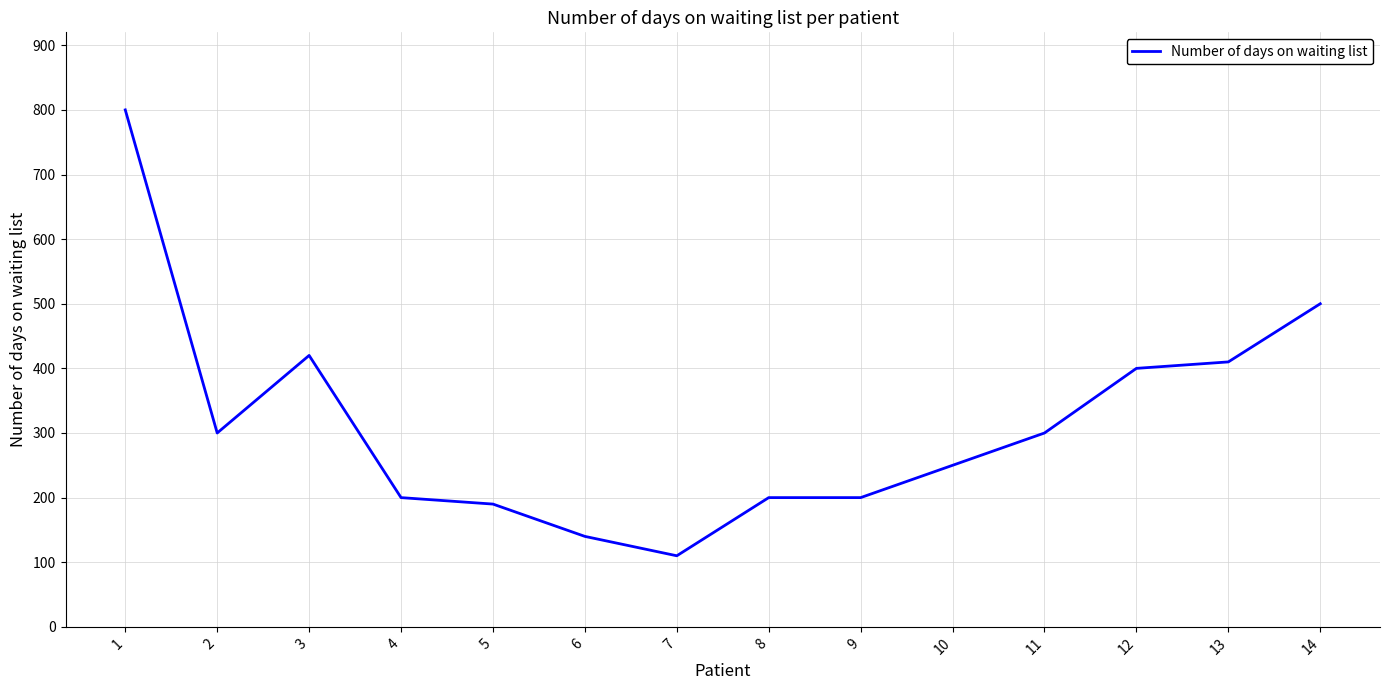

The value at 8 is 329. True or false?

False